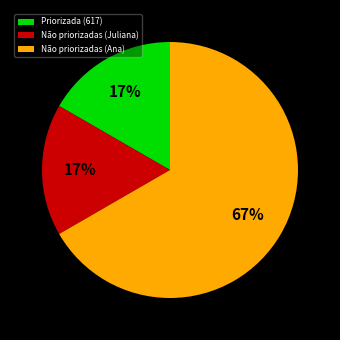

Which category accounts for the majority?

Não priorizadas (Ana)